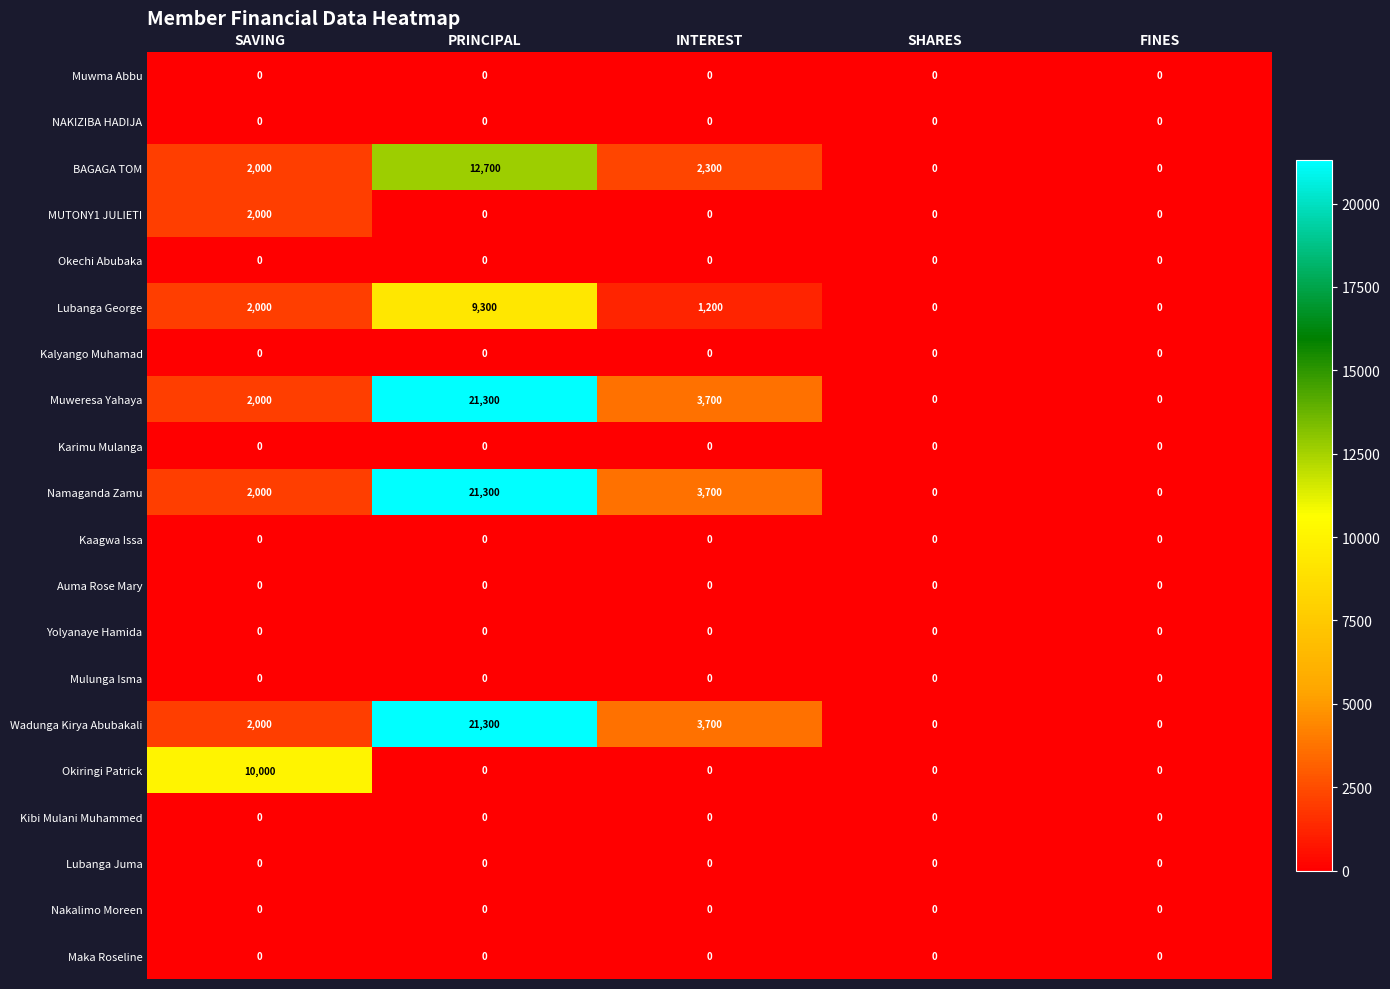

What is the total value across all series at PRINCIPAL?

85900